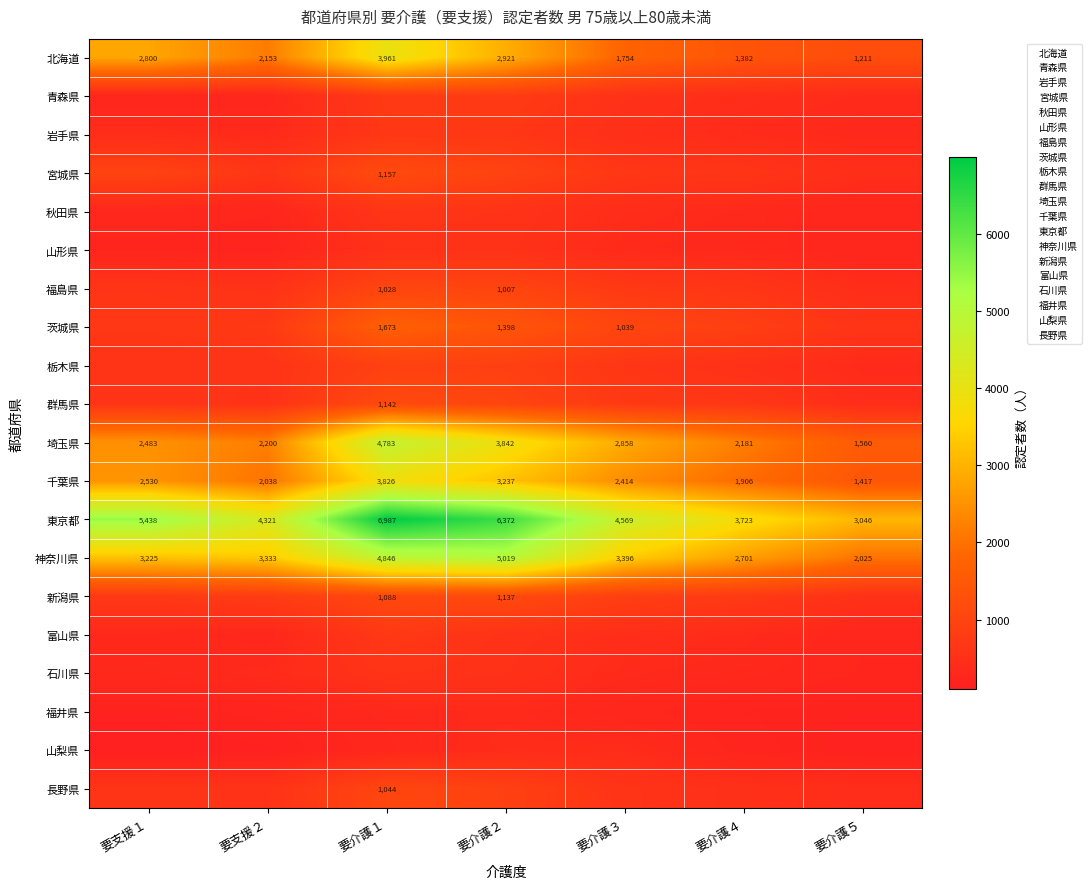

At how many categories does at least one series exceed 4548?

4